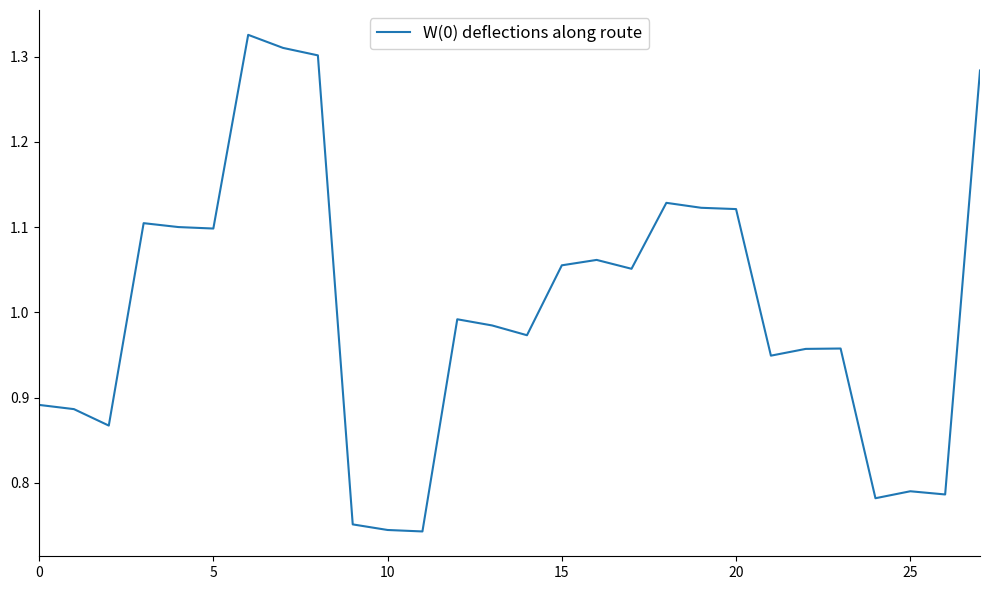

Reading left to right, list all the values displayed in this chart.

0.9	0.9	0.9	1.1	1.1	1.1	1.3	1.3	1.3	0.8	0.7	0.7	1.0	1.0	1.0	1.1	1.1	1.1	1.1	1.1	1.1	0.9	1.0	1.0	0.8	0.8	0.8	1.3